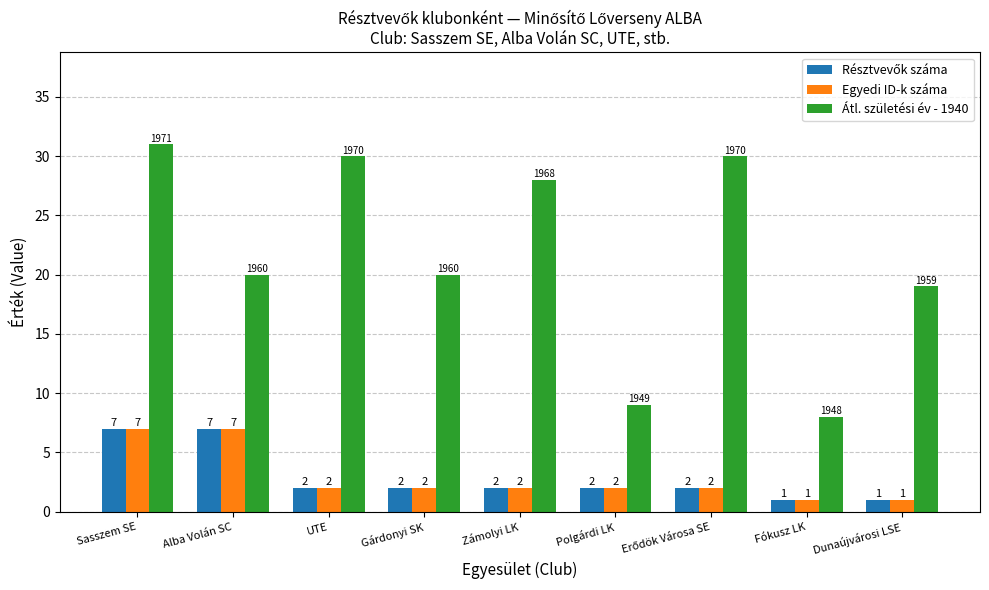

Count the Egyedi ID-k száma values in the range 2 to 3.

5